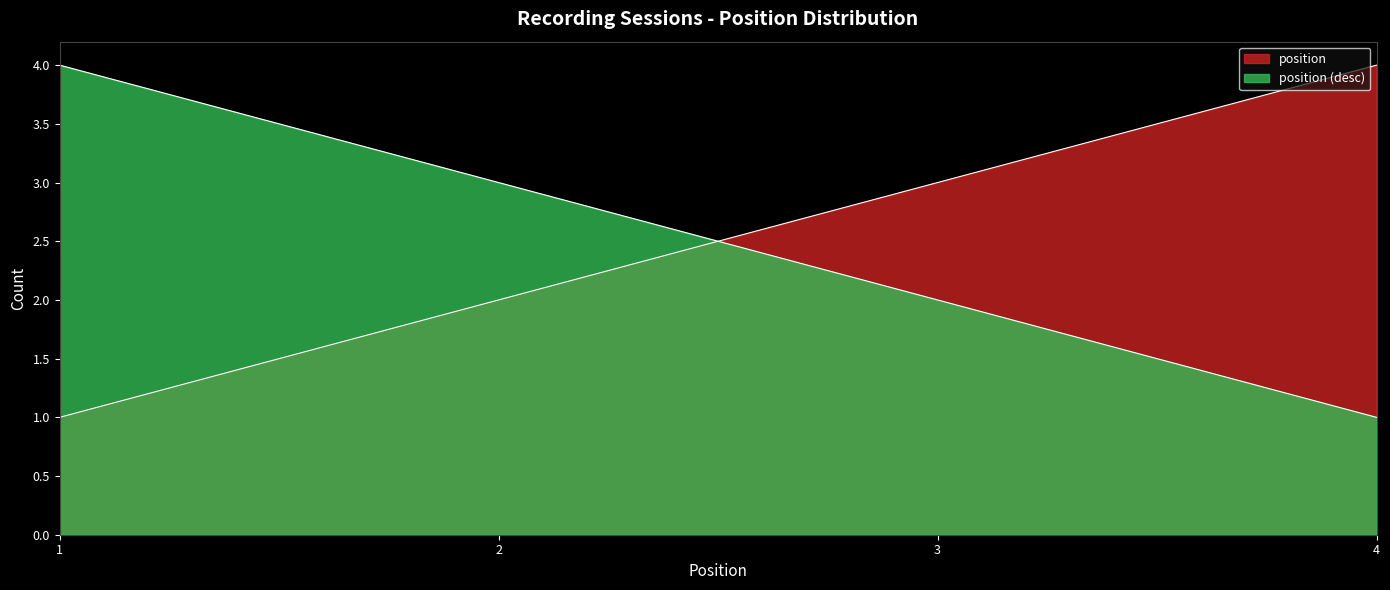

How many lines are shown in the chart?

2